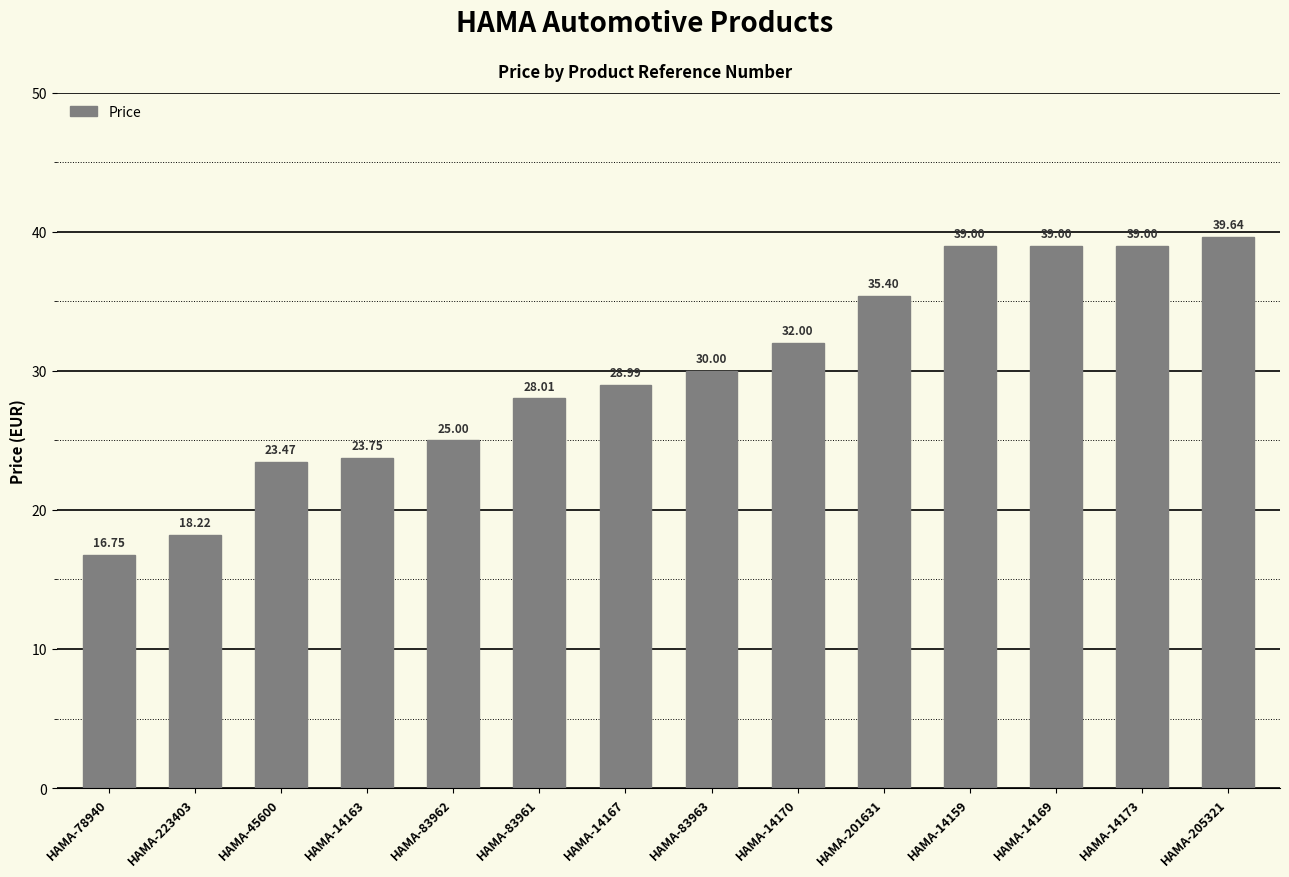

How many data points are less than 30?

7